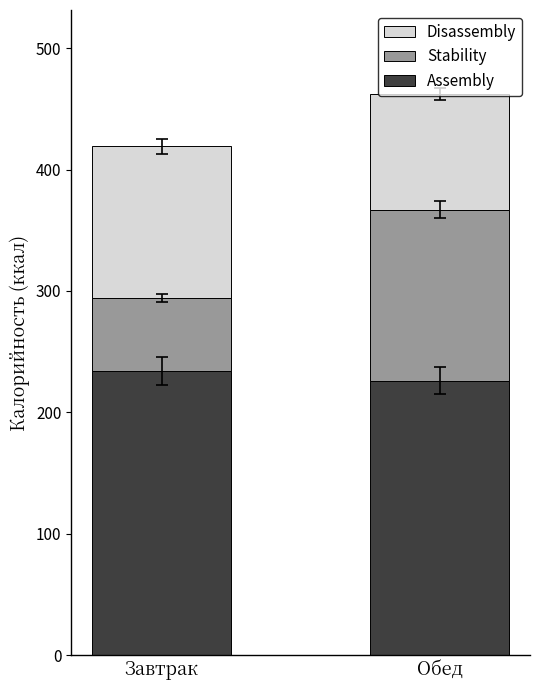

Read the Assembly value at Завтрак.

234.1